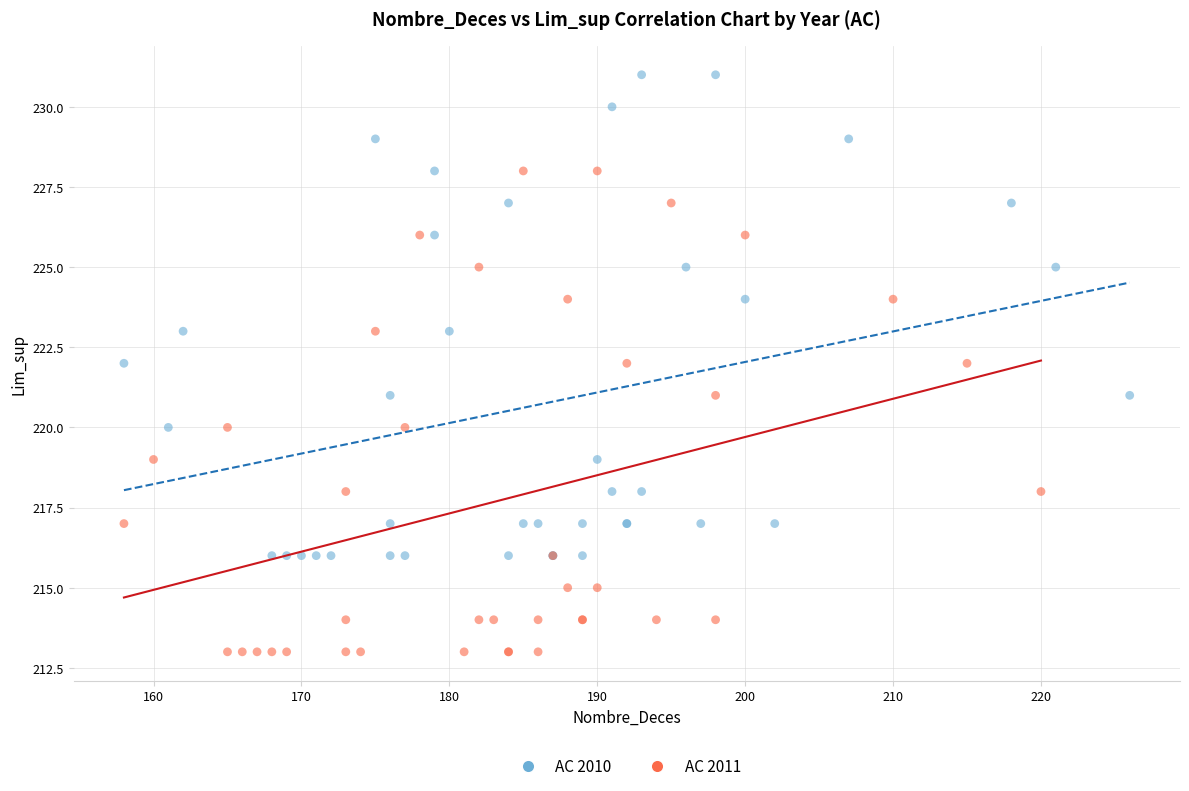

Which series contains the highest Y value?

AC 2010